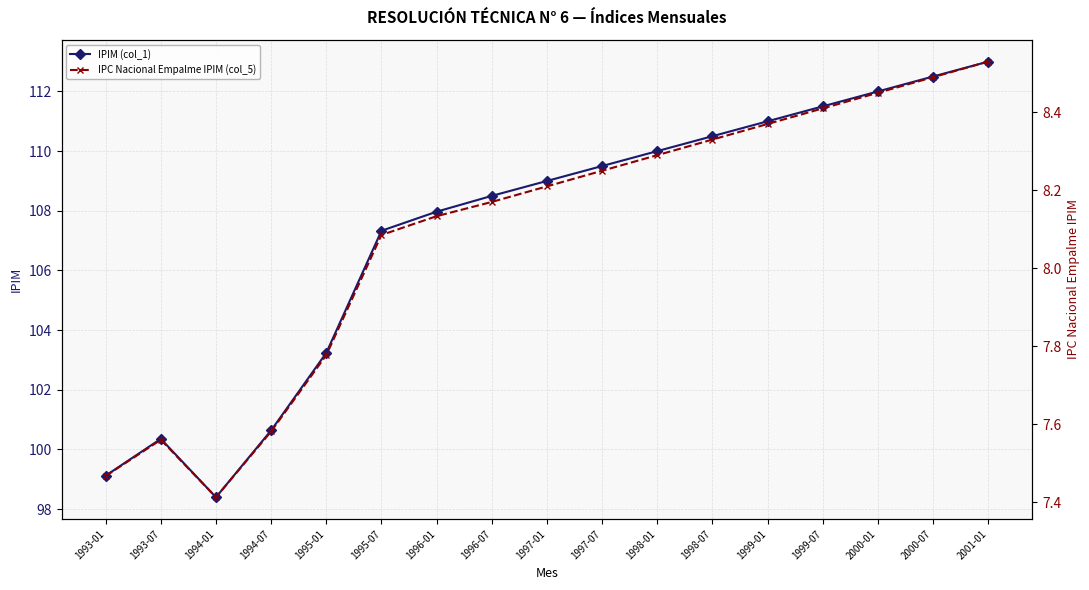

List the series in order of their overall mean, lowest first.

IPC Nacional Empalme IPIM (col_5), IPIM (col_1)